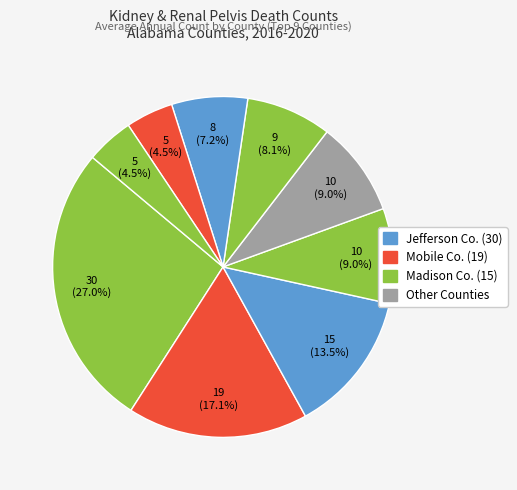

How many segments does this pie chart have?

9